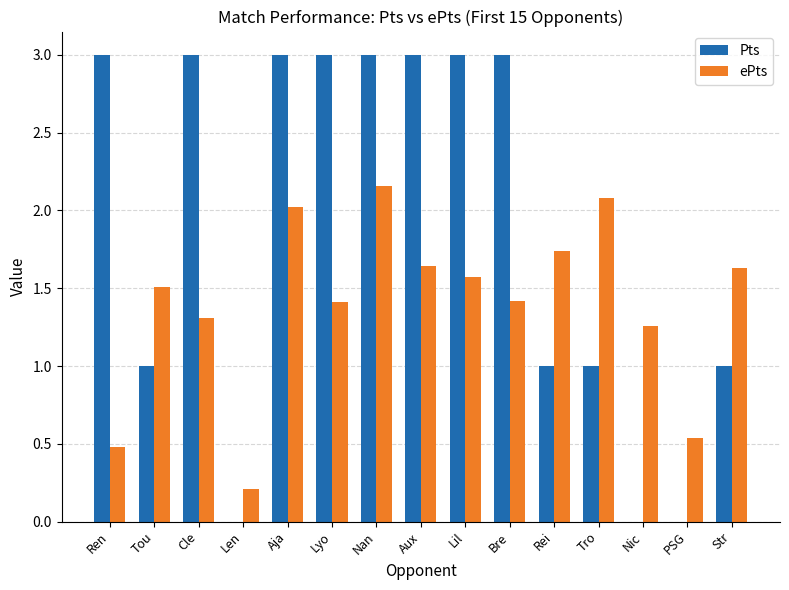

Which series has the largest total across all categories?

Pts